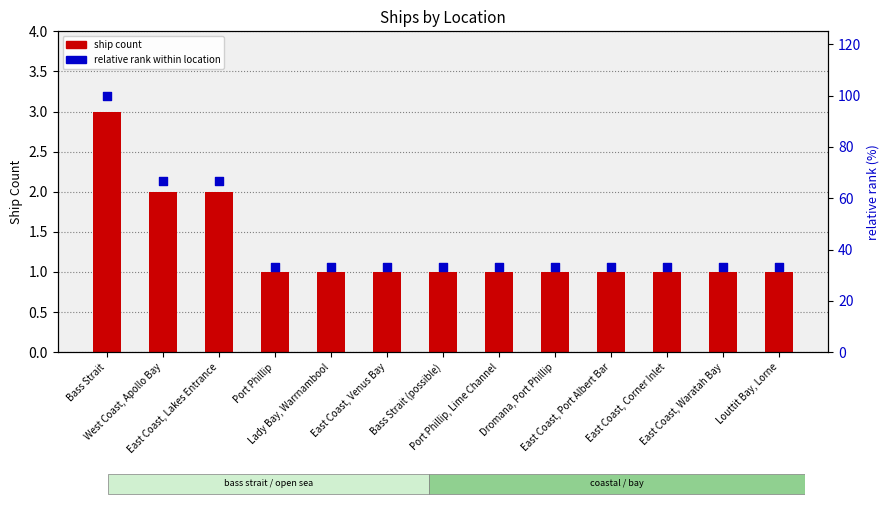

At which category is the sum across all series the highest?

Bass Strait